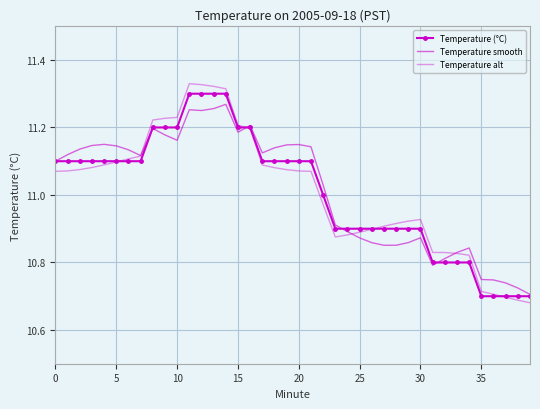

Which category has the highest value across all series?

11